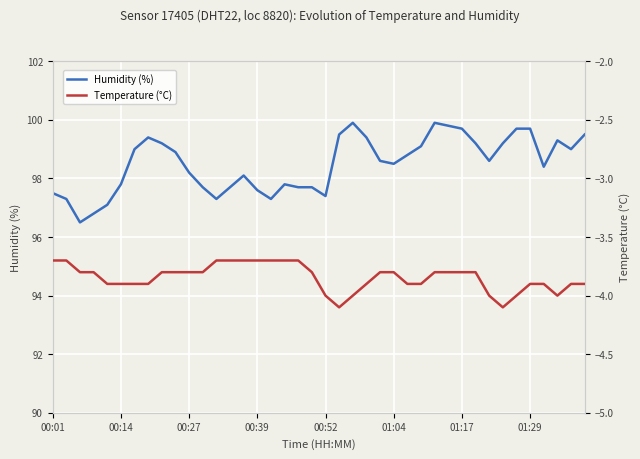

True or false: Humidity (%) and Temperature (°C) intersect in this chart.

False